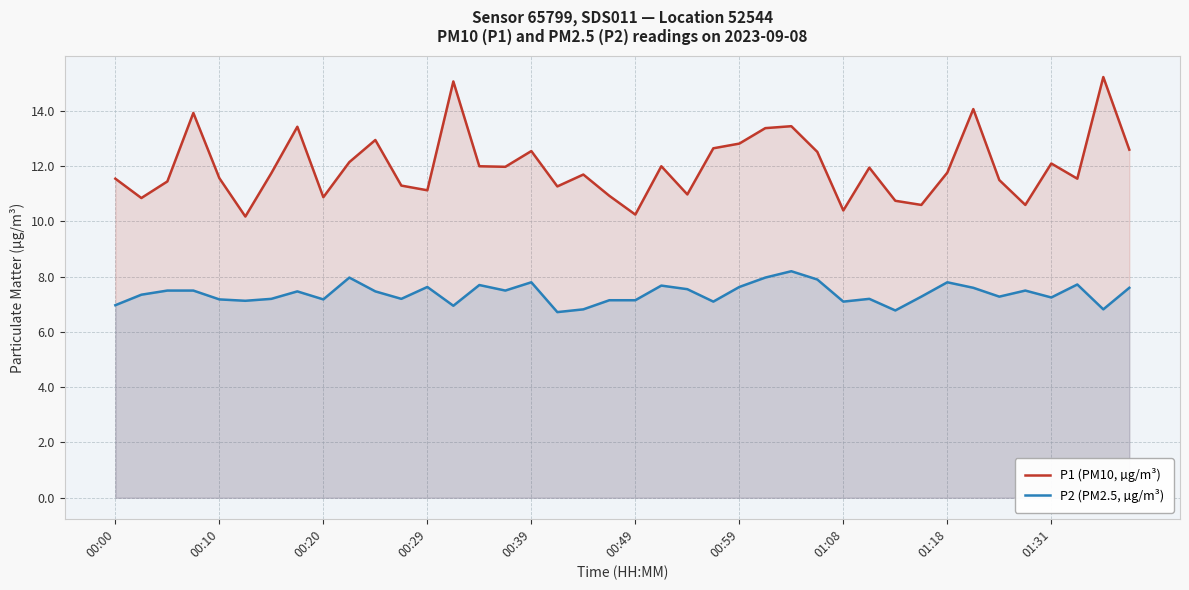

What value does the P1 (PM10, µg/m³) series have at 19?

10.9